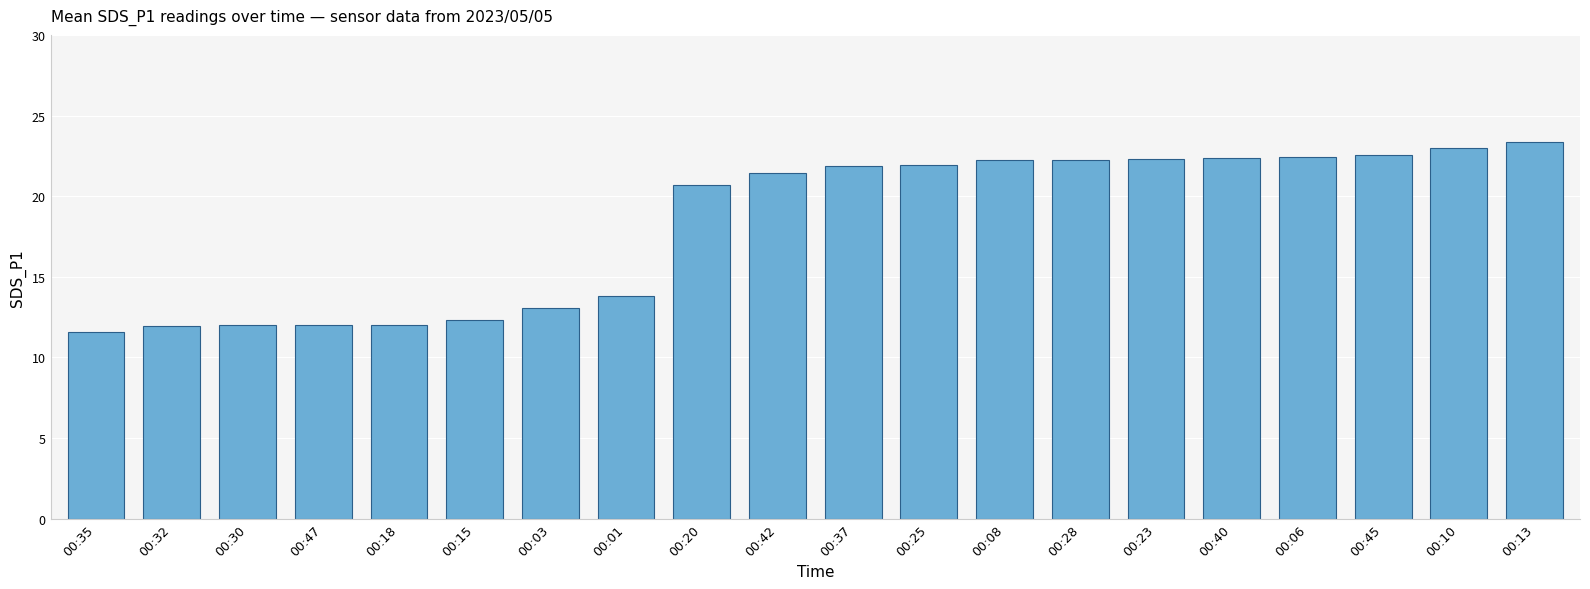

The value at 00:13 is 23.4. True or false?

True